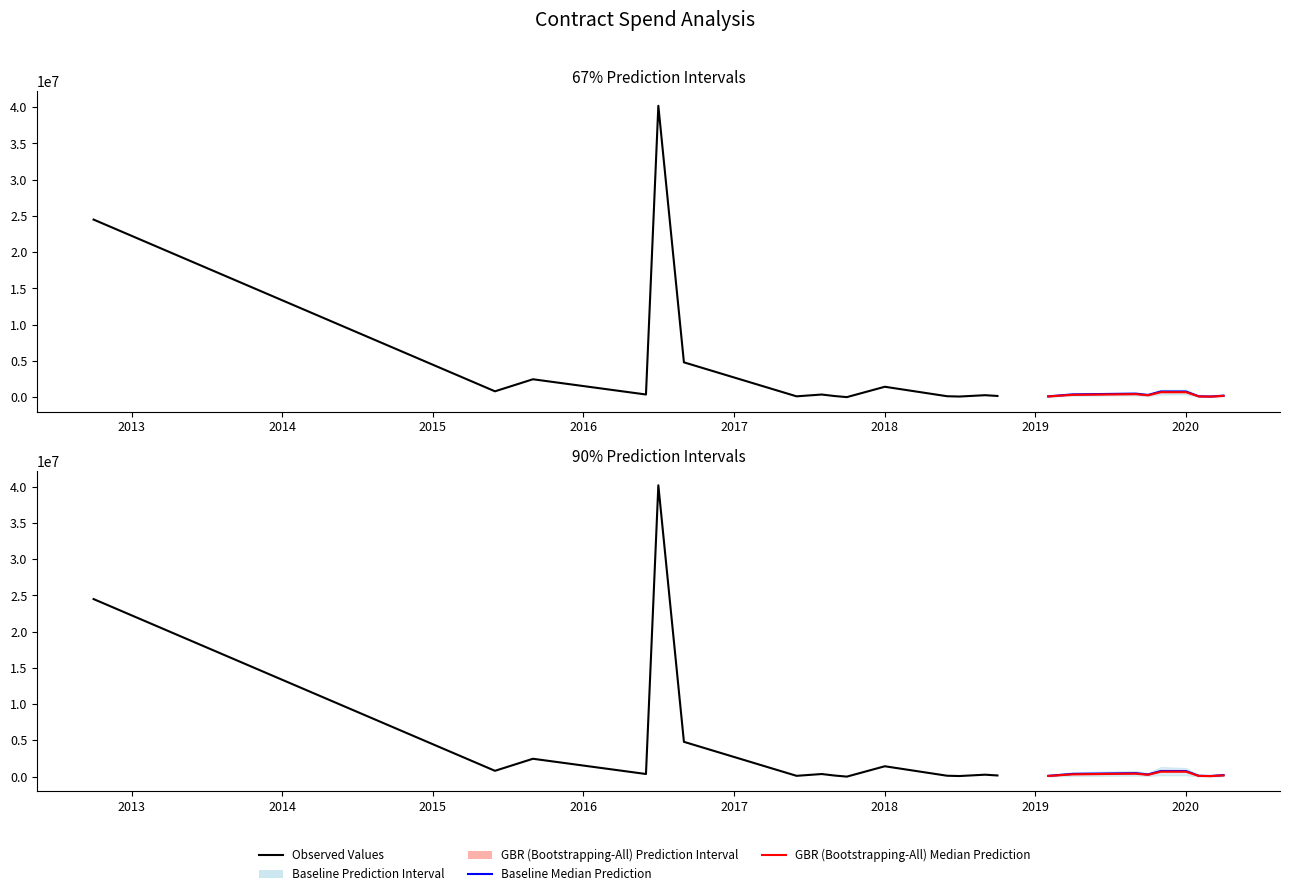

What is the value of the 35th point from the left?

98679